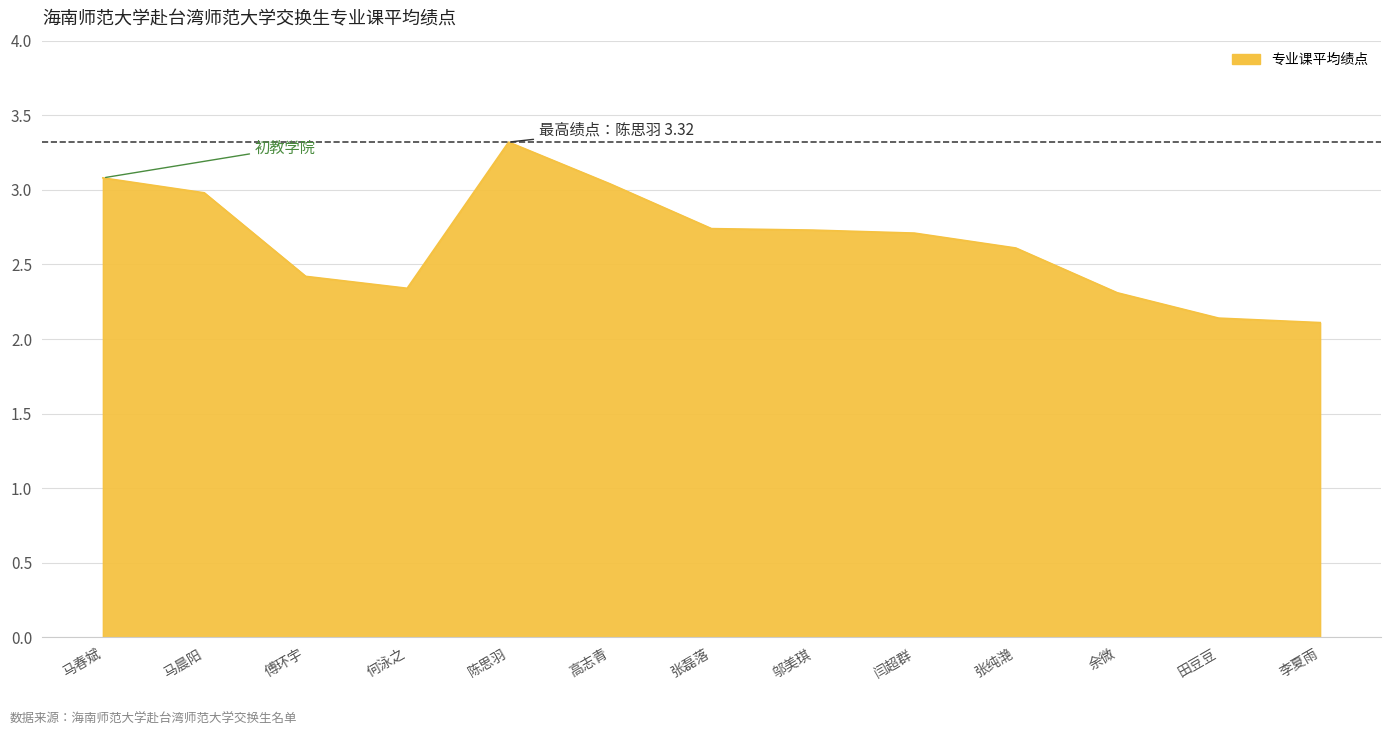

Where is the first local minimum?

何泳之